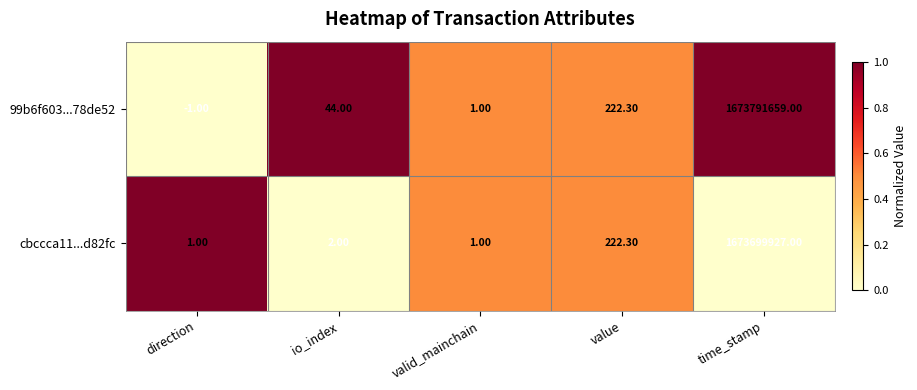

Which series has the largest range (max minus min)?

99b6f603...78de52